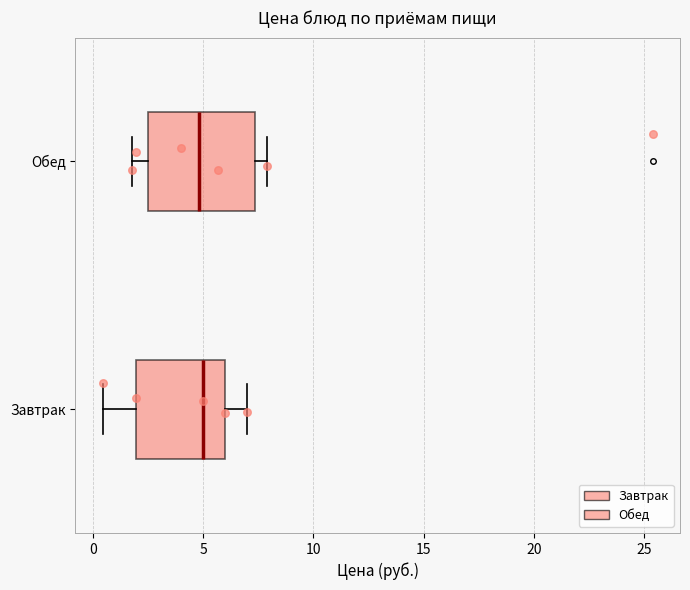

Which box is the widest, from its left edge to its right edge?

Обед